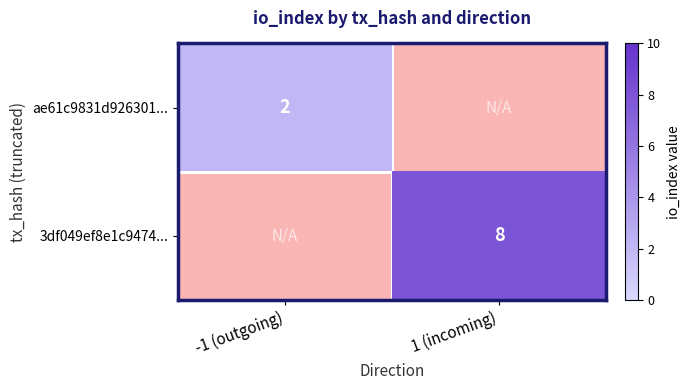

True or false: ae61c9831d926301... has a value of 3 at -1 (outgoing).

False